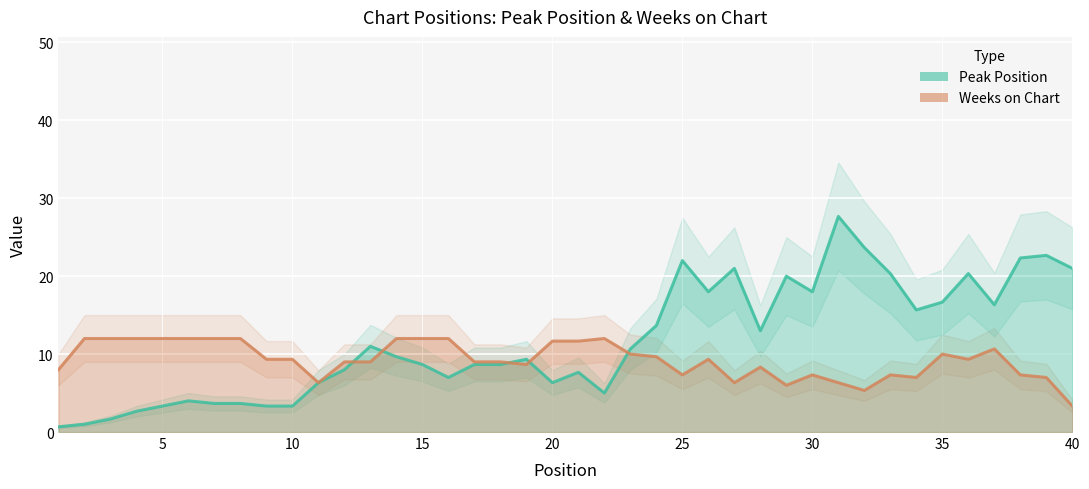

Read the Peak Position value at 8.

3